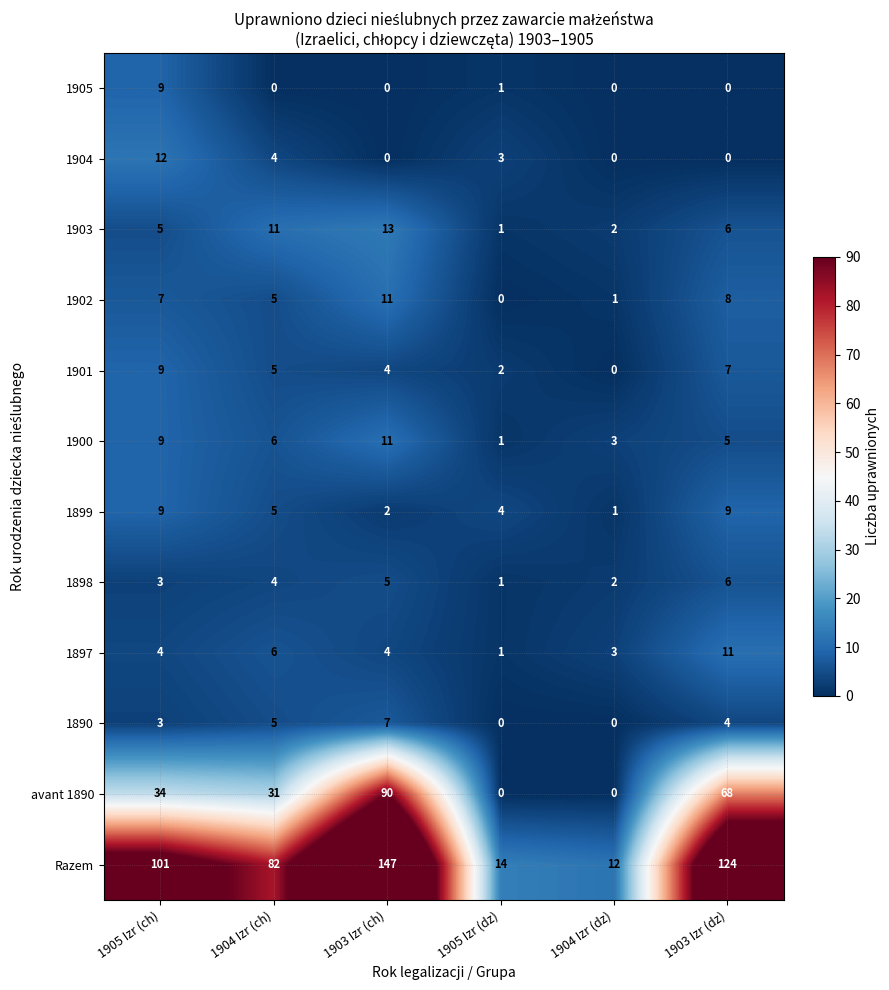

Which series has the largest range (max minus min)?

Razem